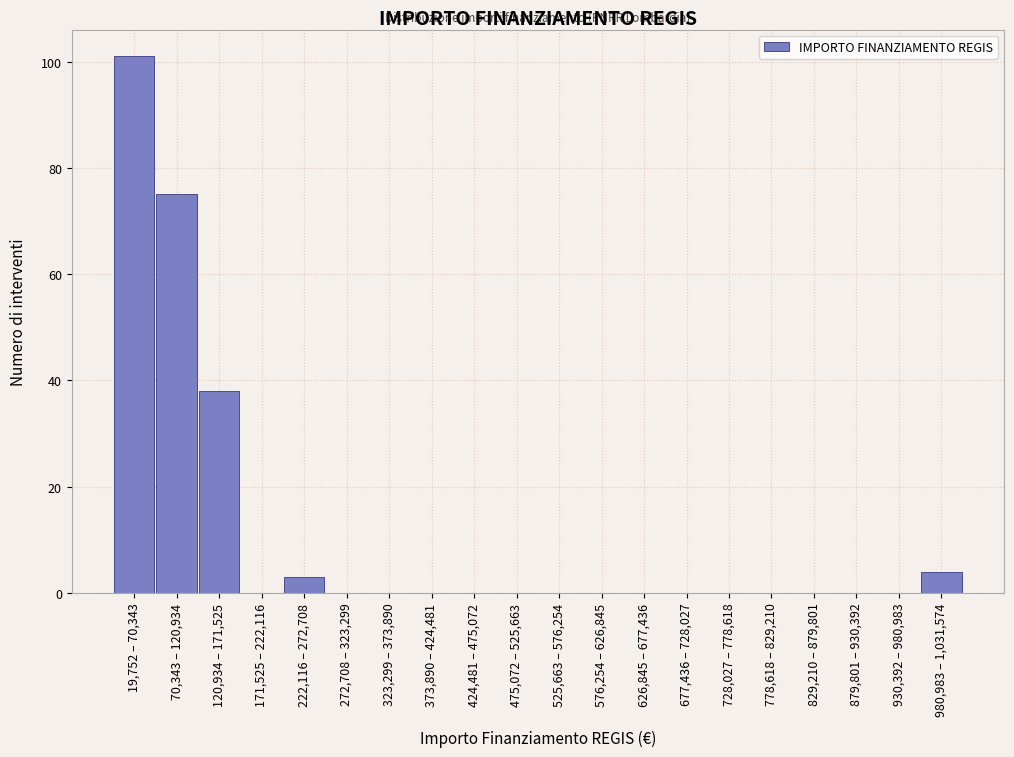

Reading left to right, what are all the values shown in this chart?

19,752 – 70,343=101	70,343 – 120,934=75	120,934 – 171,525=38	171,525 – 222,116=0	222,116 – 272,708=3	272,708 – 323,299=0	323,299 – 373,890=0	373,890 – 424,481=0	424,481 – 475,072=0	475,072 – 525,663=0	525,663 – 576,254=0	576,254 – 626,845=0	626,845 – 677,436=0	677,436 – 728,027=0	728,027 – 778,618=0	778,618 – 829,210=0	829,210 – 879,801=0	879,801 – 930,392=0	930,392 – 980,983=0	980,983 – 1,031,574=4